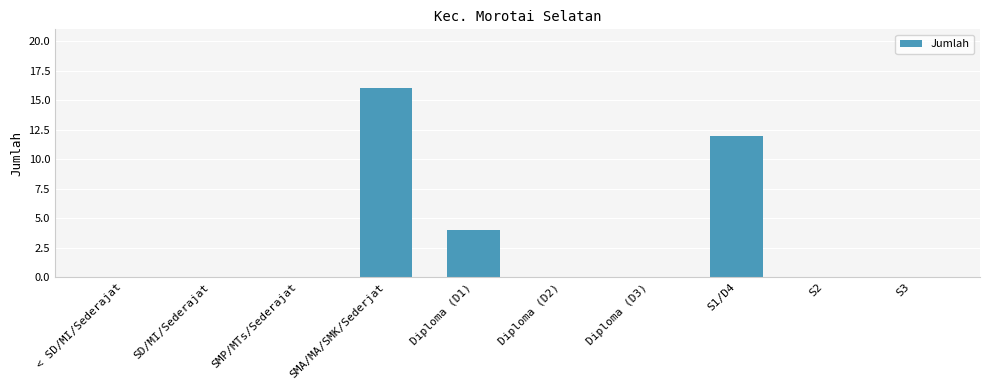

How many values are between 0 and 4?

8